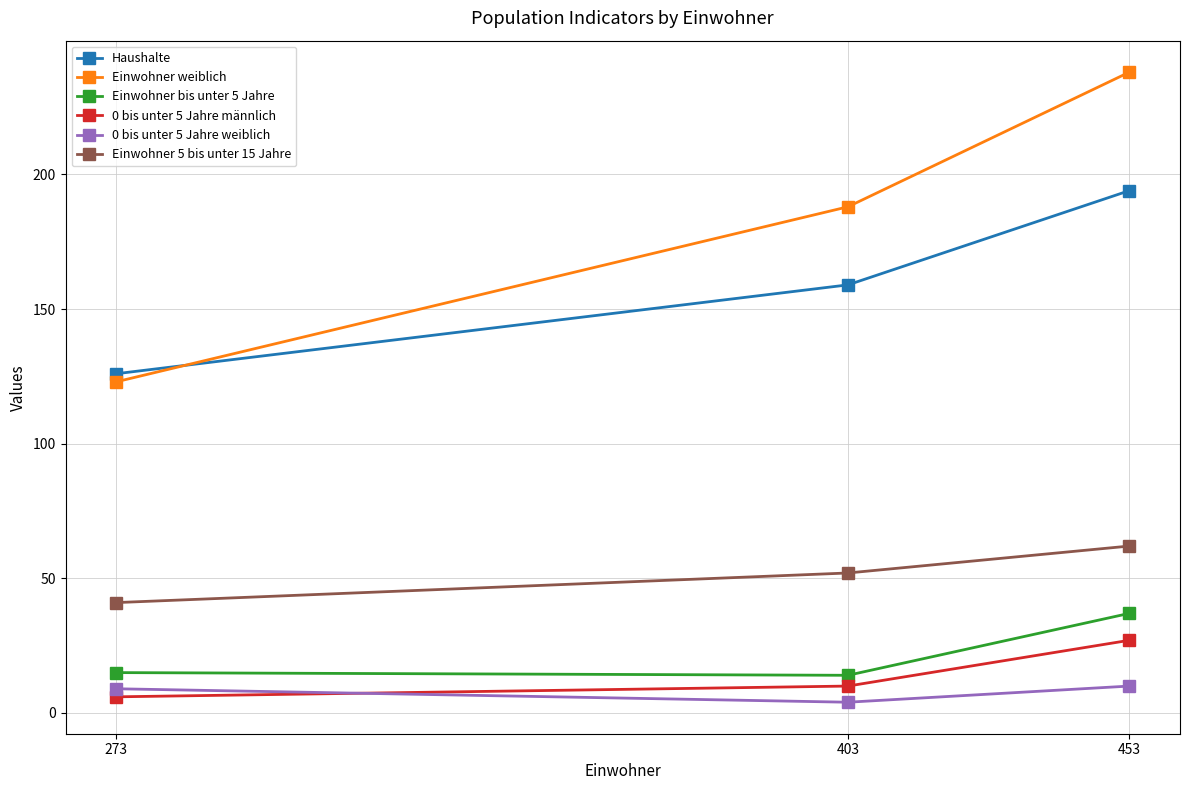

What are all the series names shown in the legend?

Haushalte, Einwohner weiblich, Einwohner bis unter 5 Jahre, 0 bis unter 5 Jahre männlich, 0 bis unter 5 Jahre weiblich, Einwohner 5 bis unter 15 Jahre